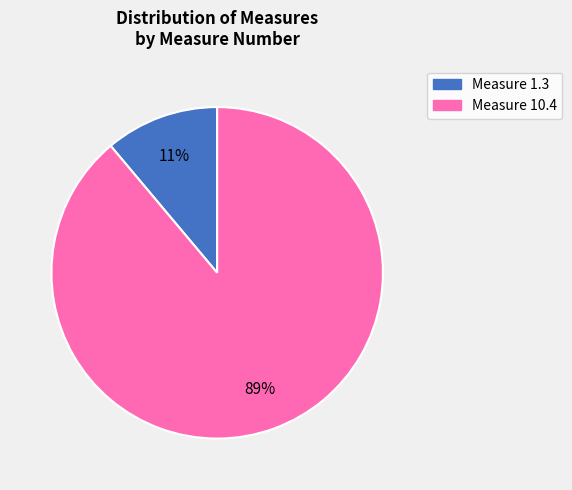

Does any single category account for the majority?

Yes